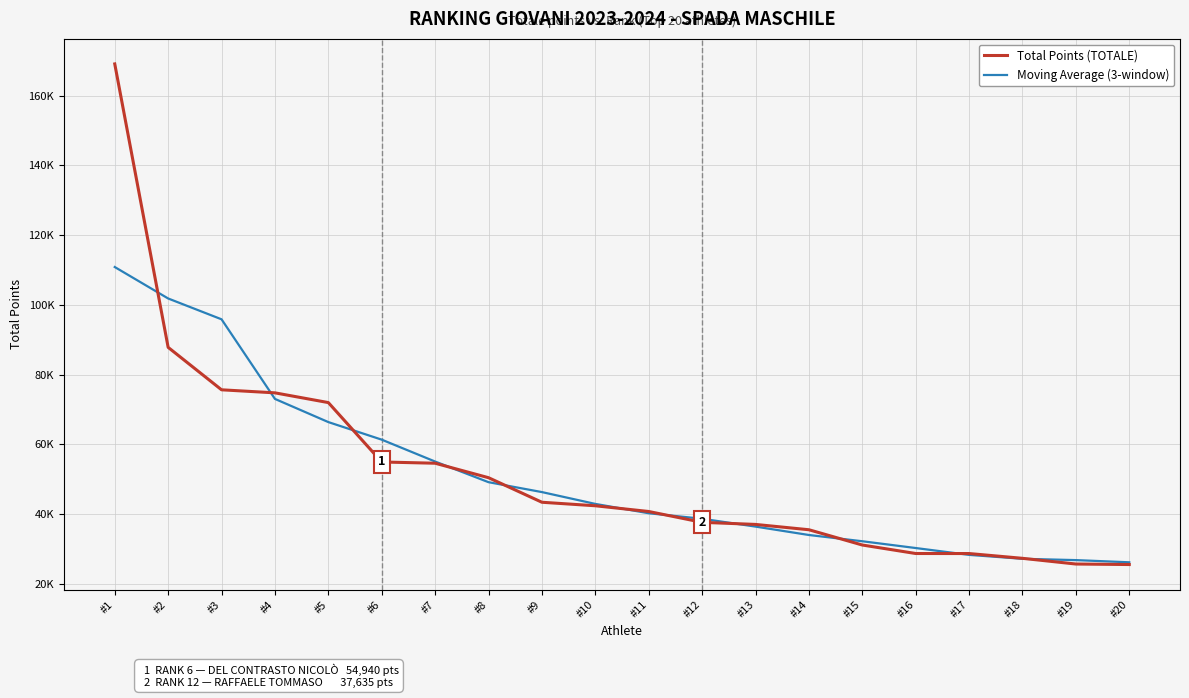

Does the chart have visible grid lines?

Yes